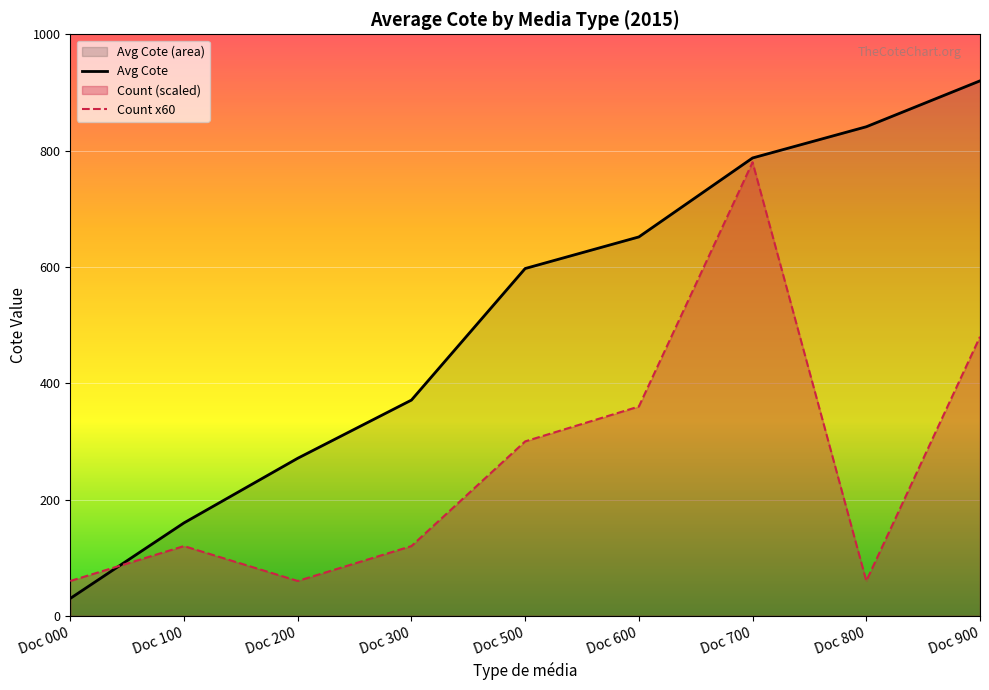

Where is the first local minimum for Count x60?

Doc 200